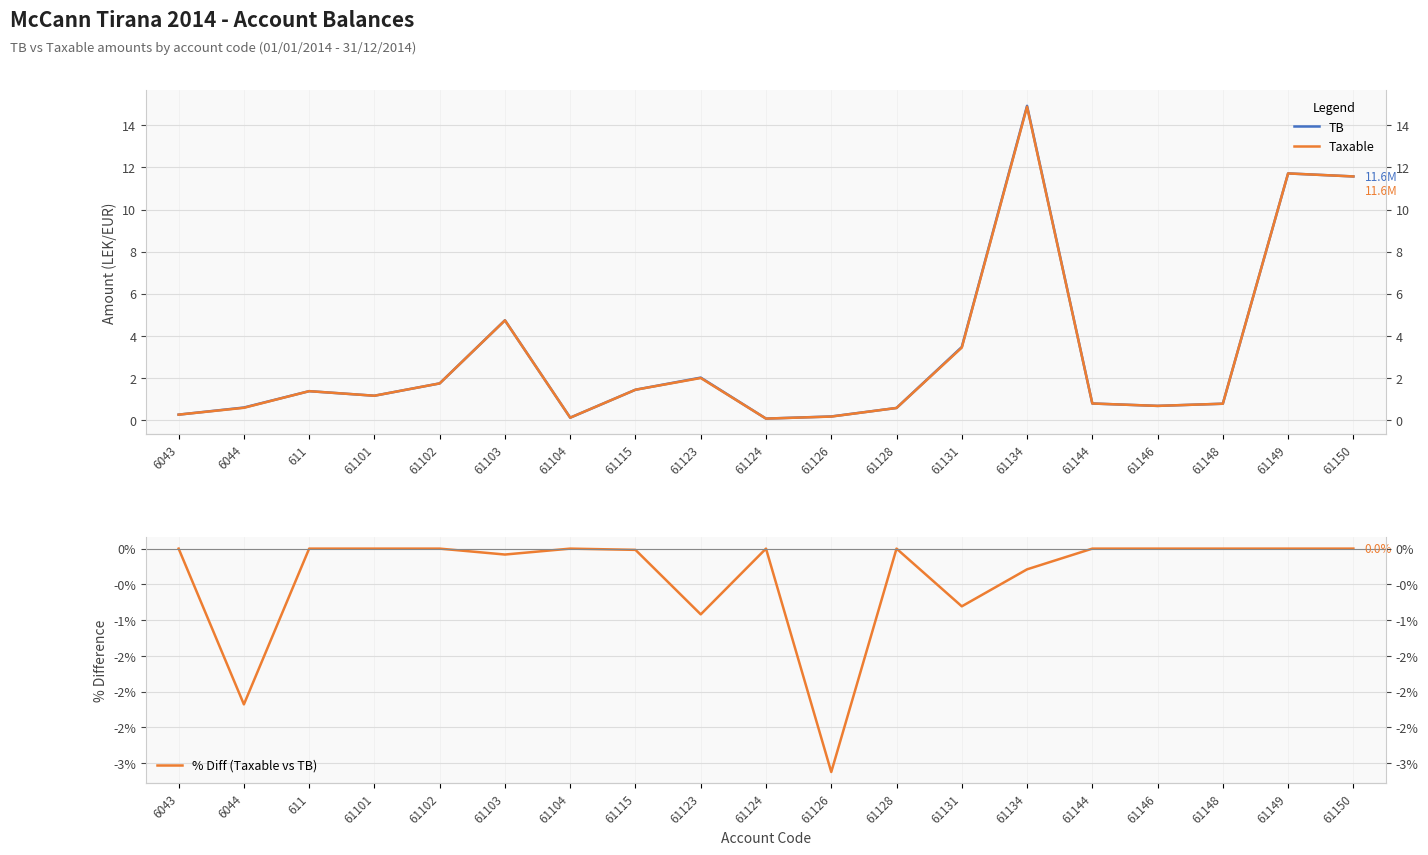

True or false: % Diff (Taxable vs TB) and TB cross at least once.

False